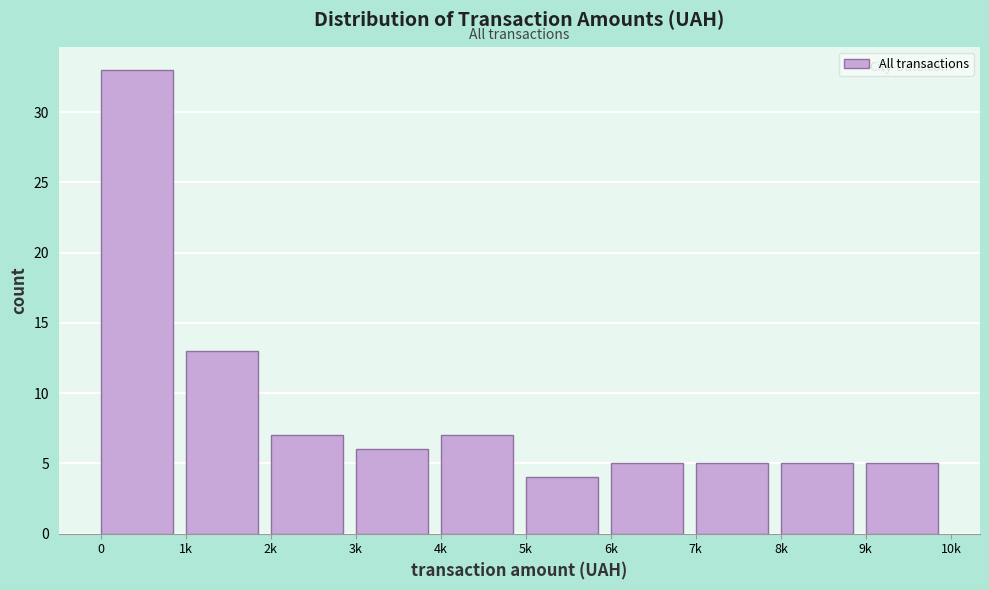

Reading left to right, transcribe all the data shown in this chart.

33	13	7	6	7	4	5	5	5	5